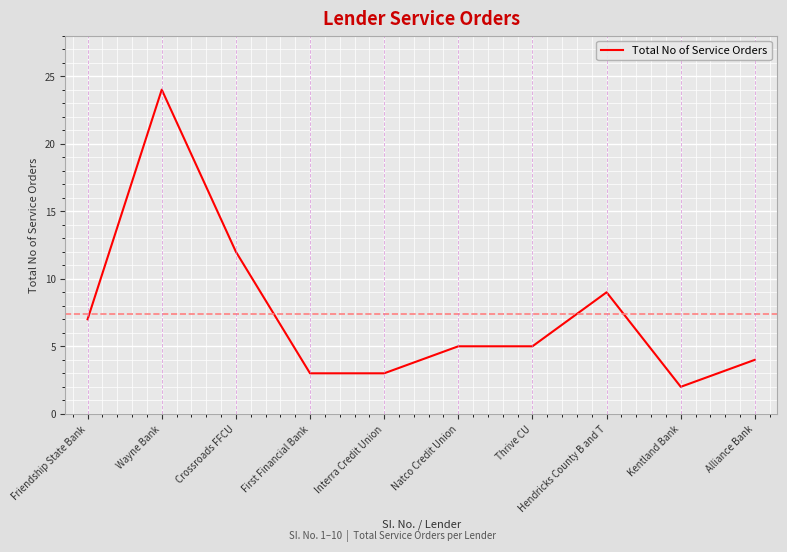

True or false: the data shows 2 at Kentland Bank.

True